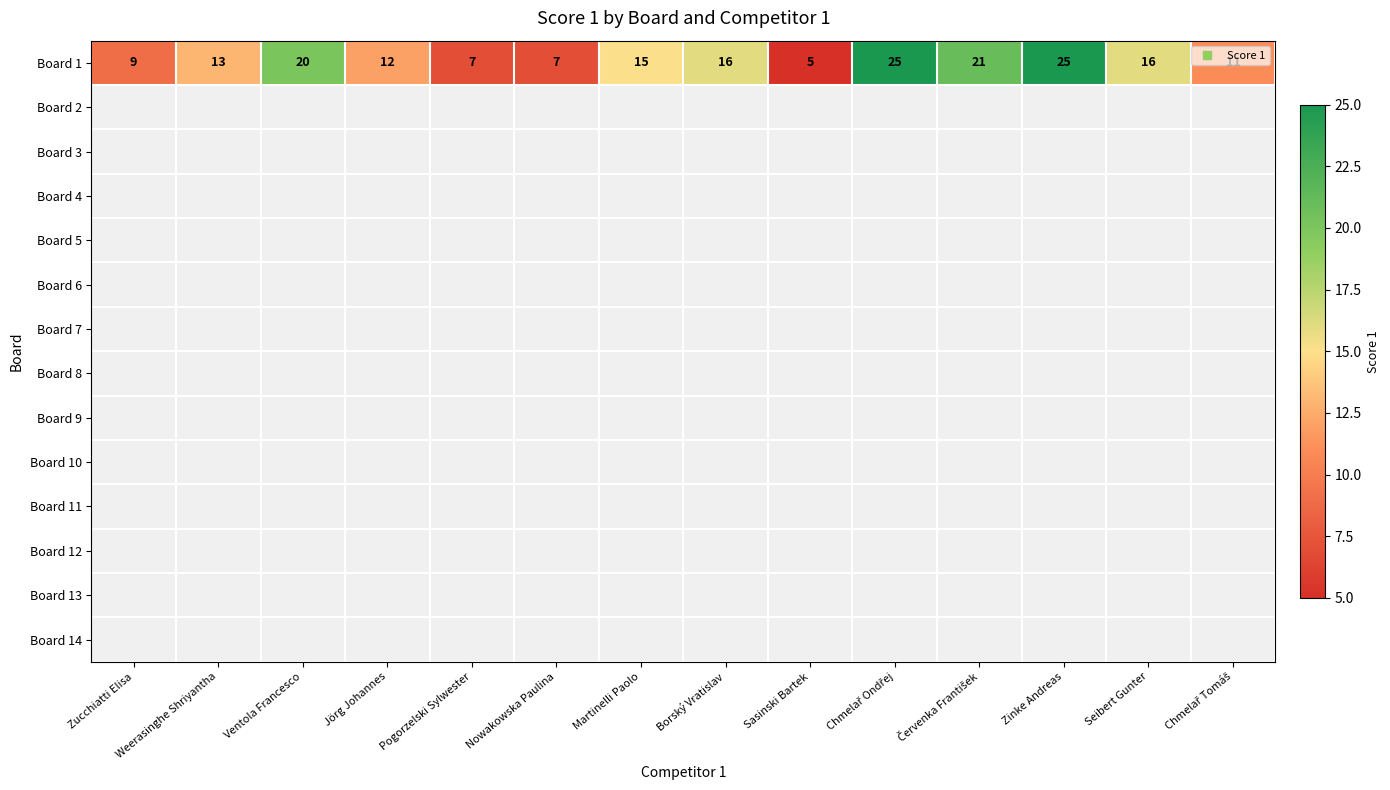

What is the difference between the maximum and minimum values in the Board 1 series?

20.0